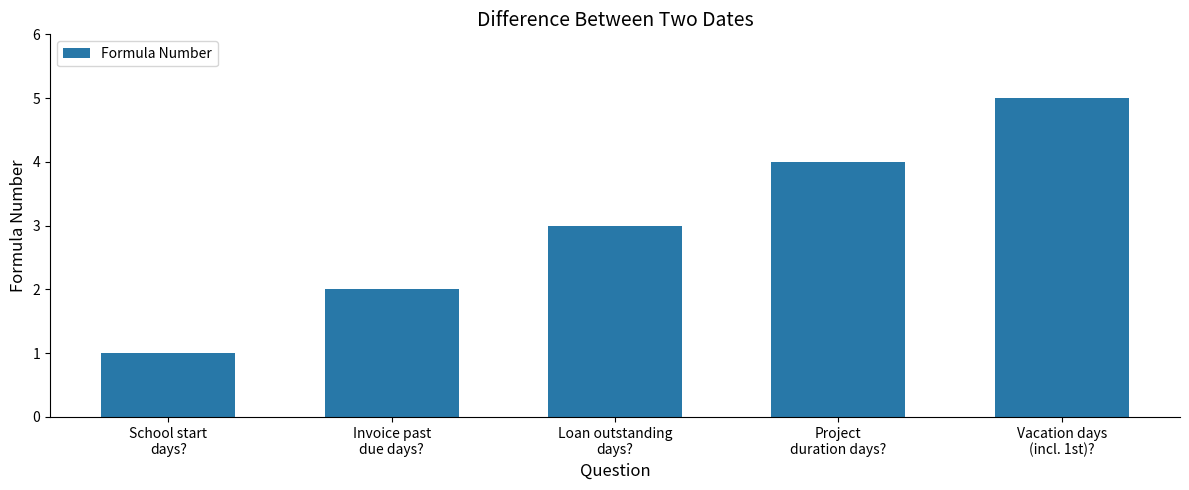

How many distinct data groups are displayed?

1